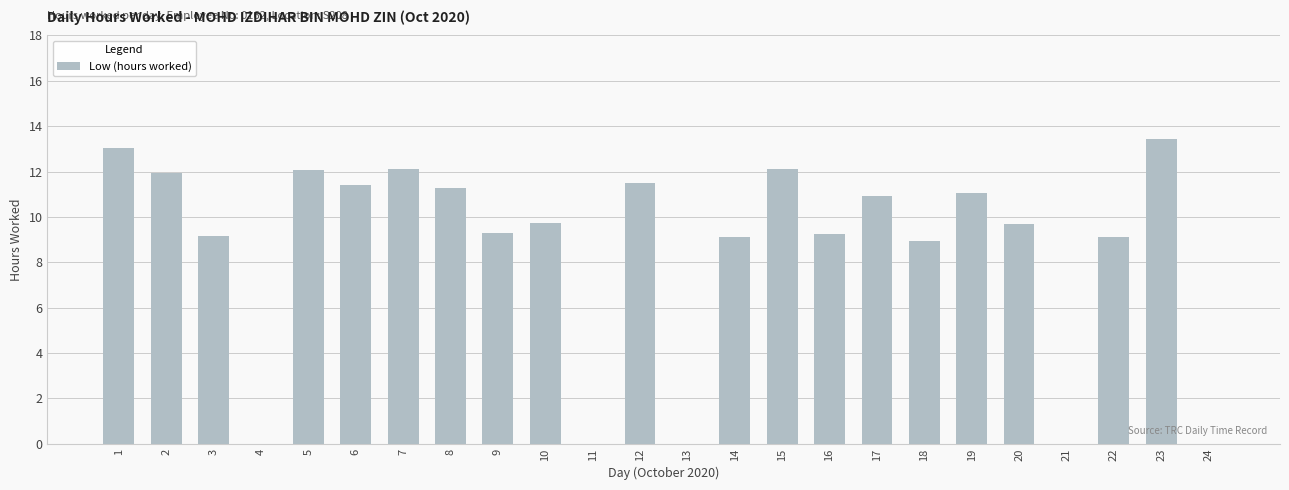

What is the greatest value displayed?

13.4